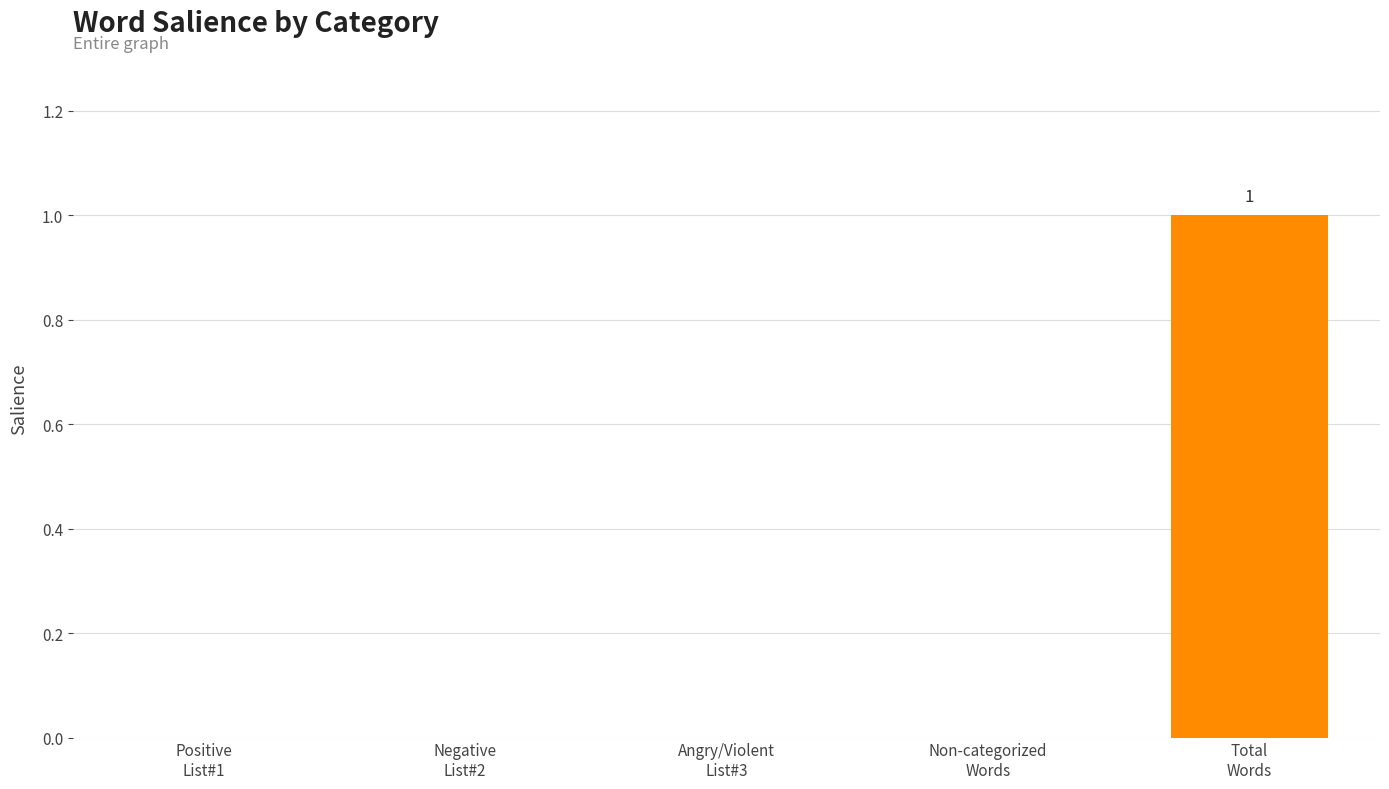

Count the number of categories in the chart.

5